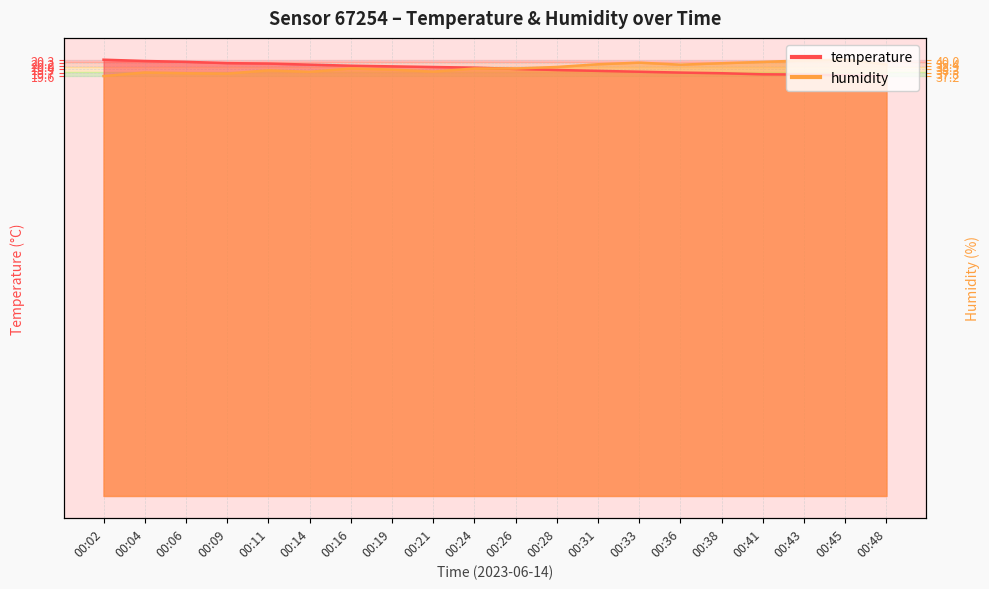

Count the number of categories in the chart.

20